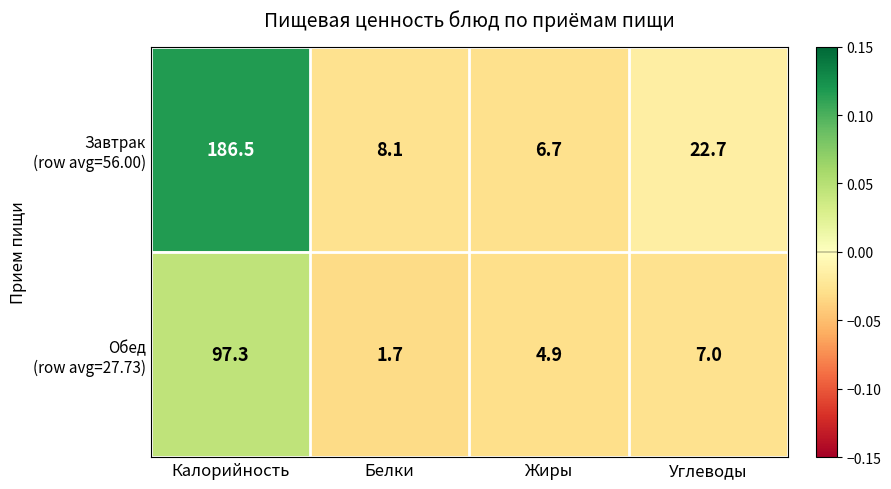

Count the number of categories in the chart.

4